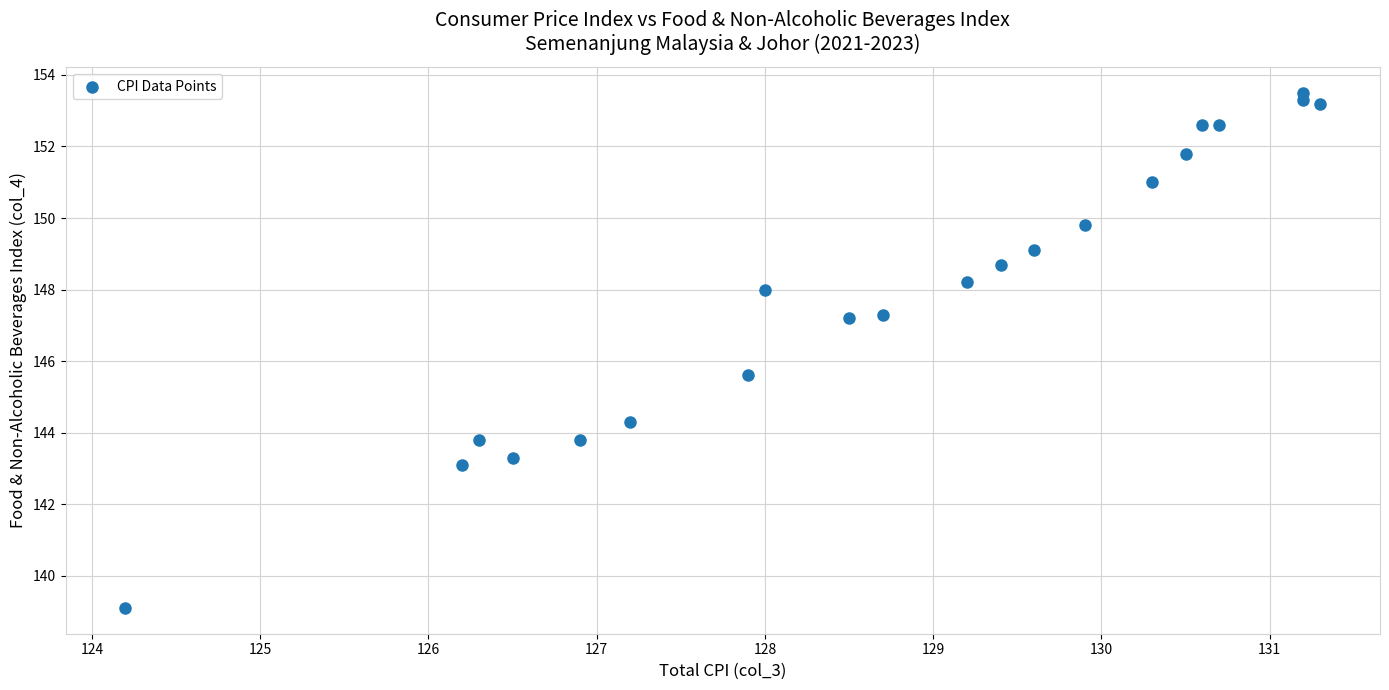

What is the range of X values (max minus min)?

7.1